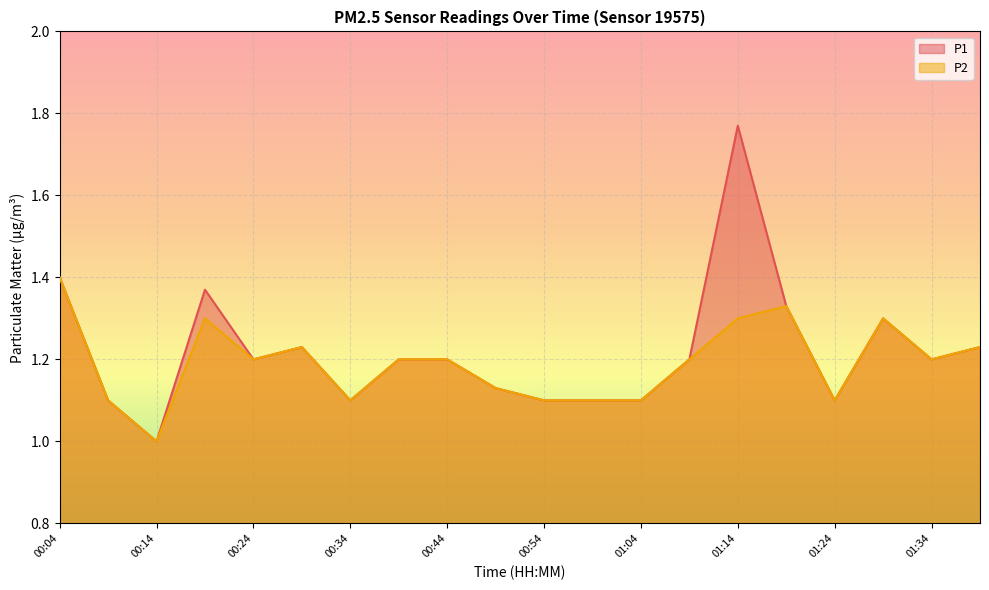

Which series has the widest spread of values?

P1